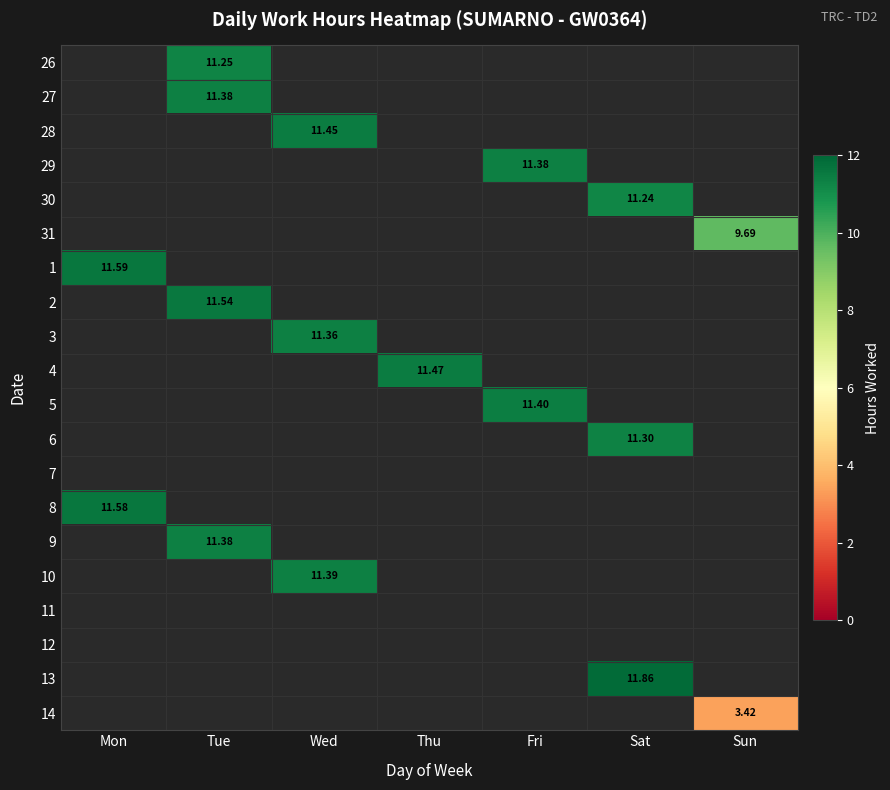

What is the minimum value shown in the chart?

3.4